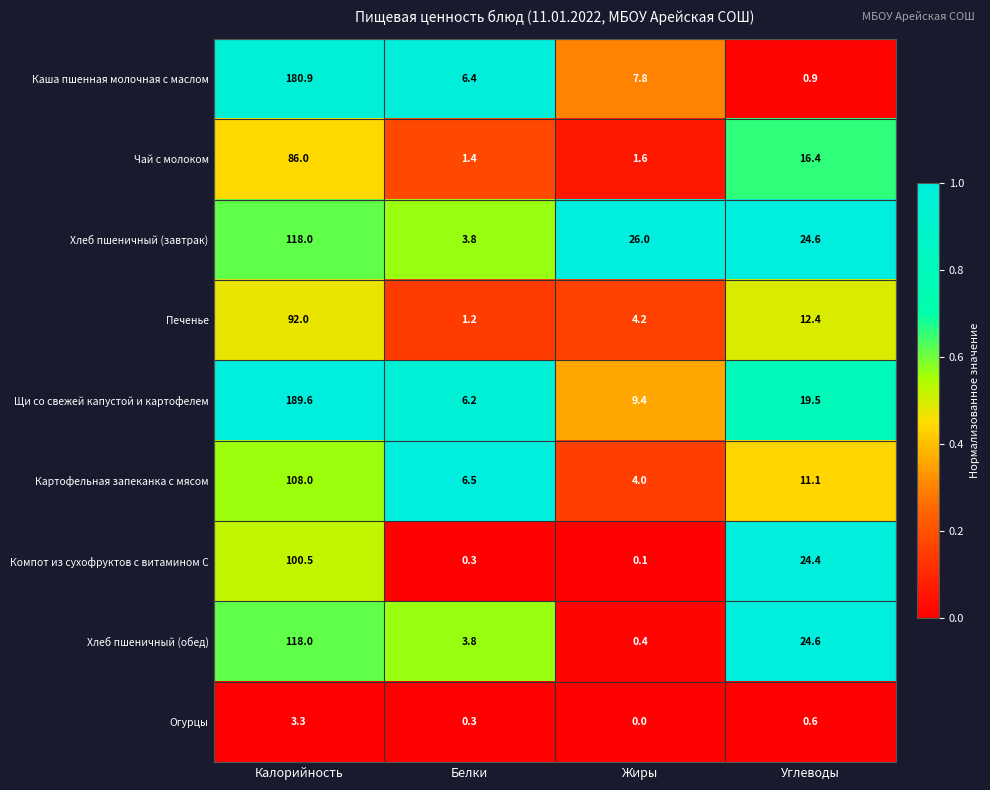

Where is Щи со свежей капустой и картофелем nearest to the value 97?

Углеводы